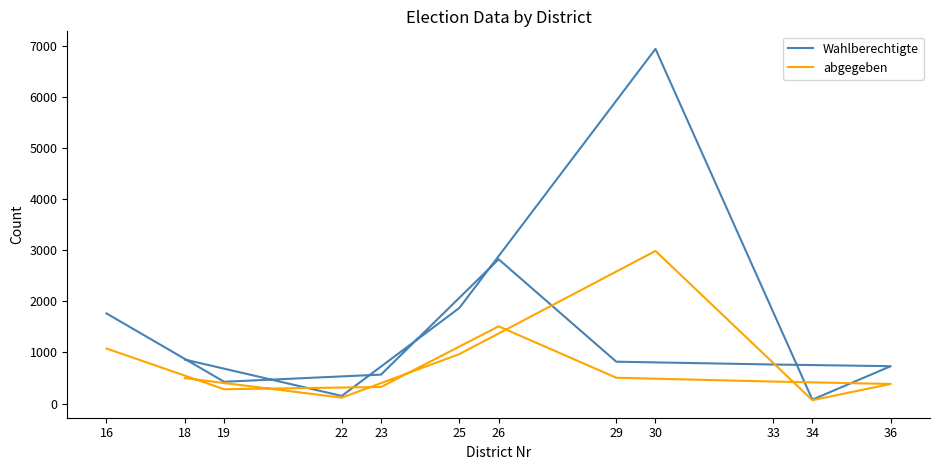

At how many categories does at least one series exceed 5452?

1